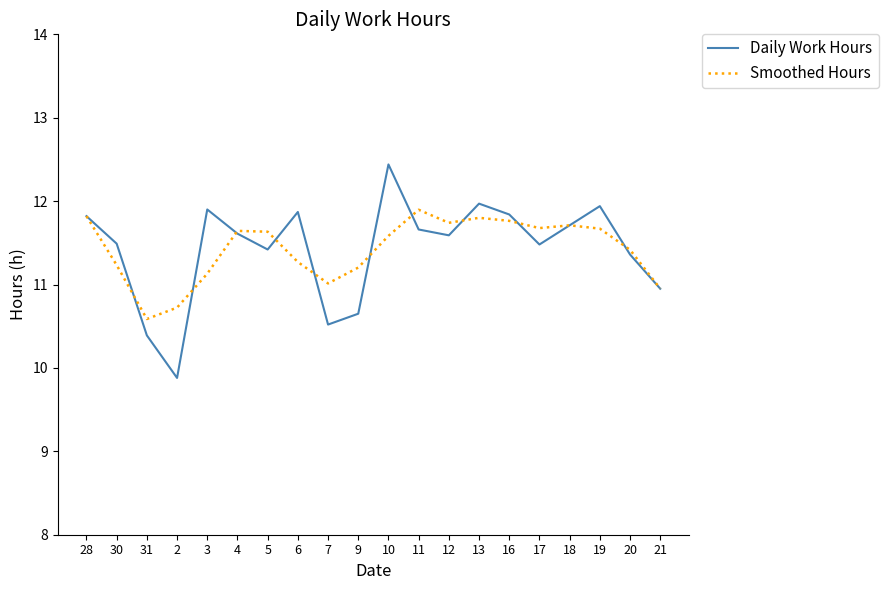

At which category is the sum across all series the highest?

10